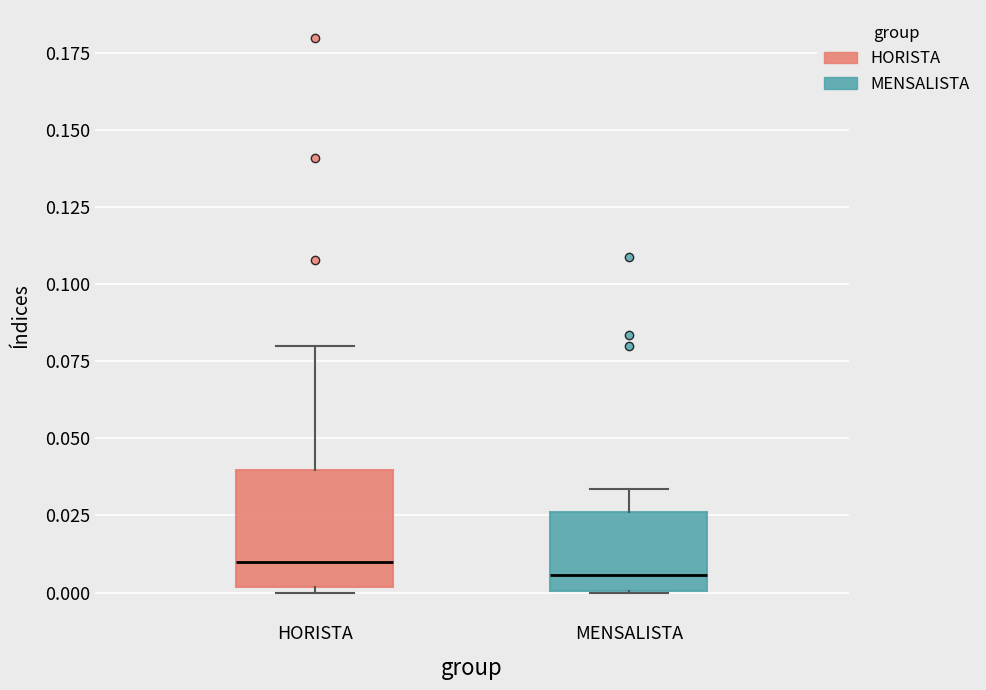

Comparing the boxes themselves (not the whiskers), which one is the tallest?

HORISTA